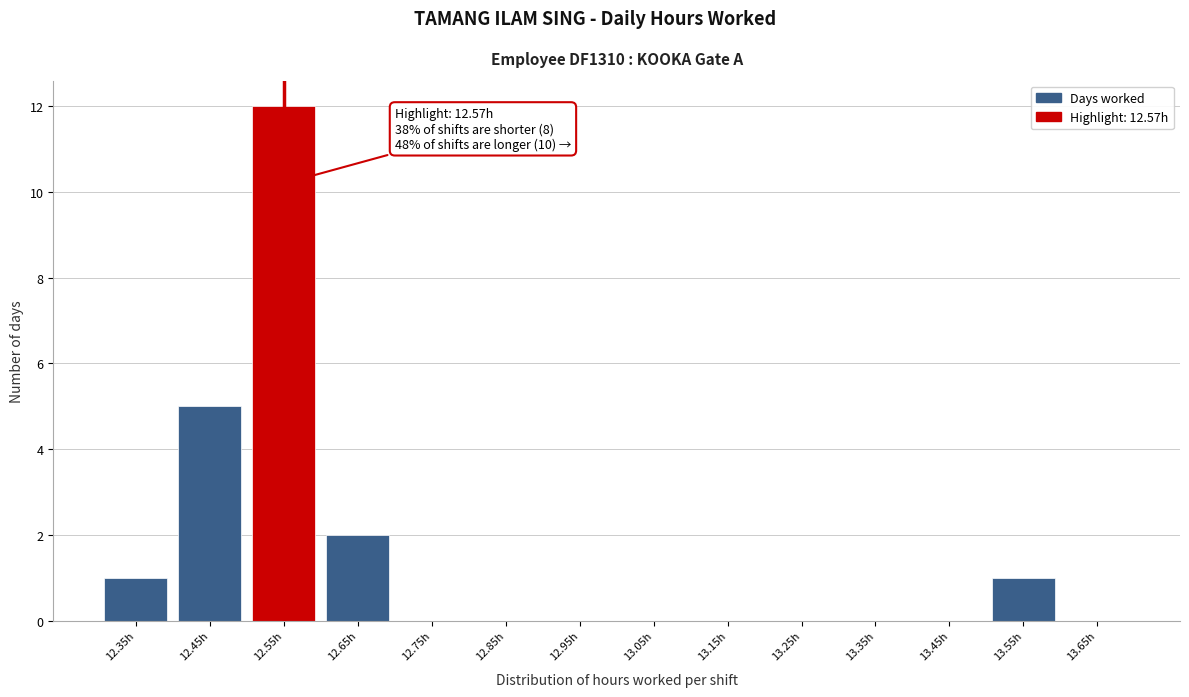

Reading left to right, extract all data points from this chart.

12.35h=1	12.45h=5	12.55h=12	12.65h=2	12.75h=0	12.85h=0	12.95h=0	13.05h=0	13.15h=0	13.25h=0	13.35h=0	13.45h=0	13.55h=1	13.65h=0